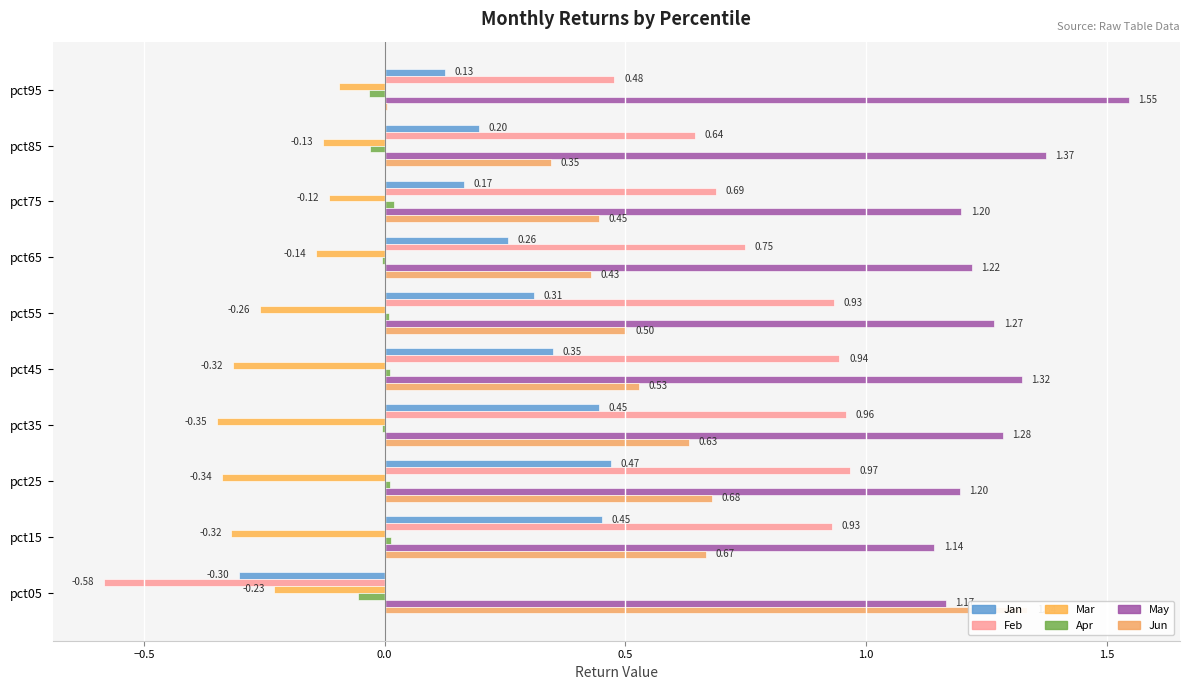

Which series has the largest total across all categories?

May